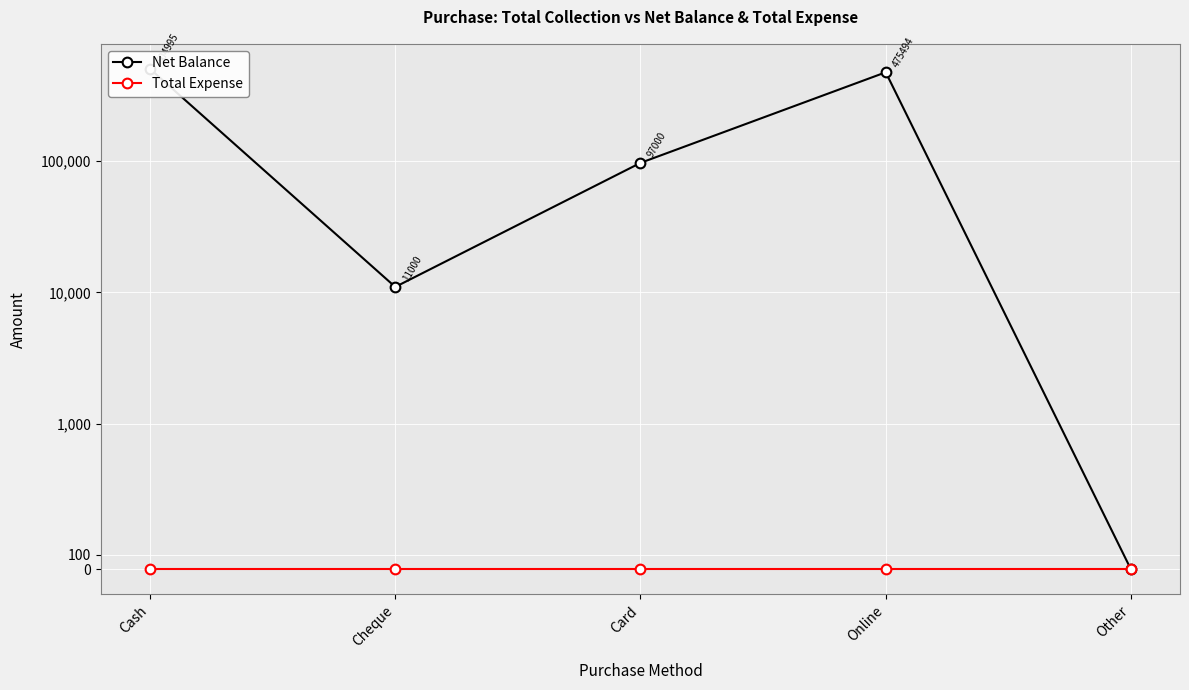

Which category has the highest value in the Total Expense series?

Cash